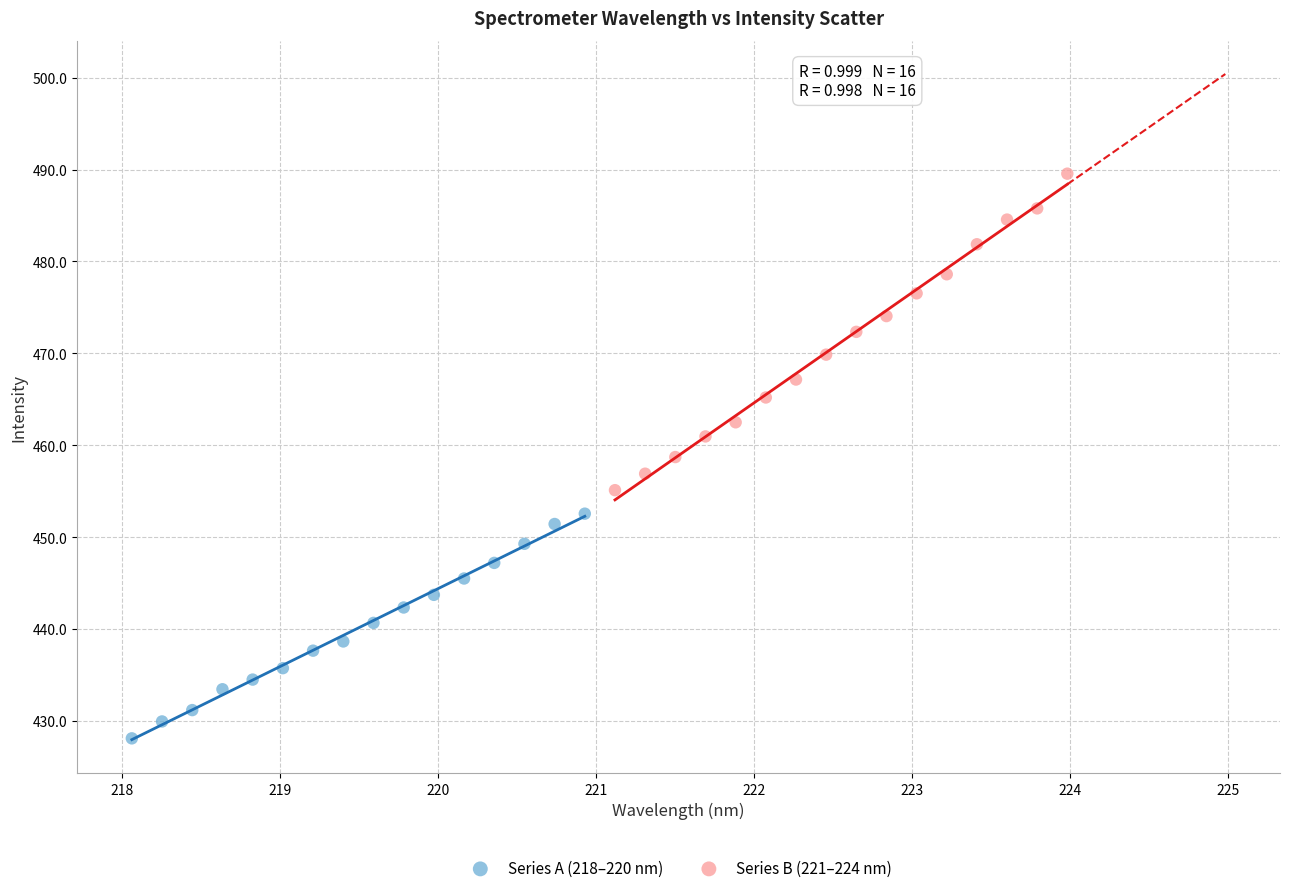

Which series contains the lowest Y value?

Series A (218–220 nm)